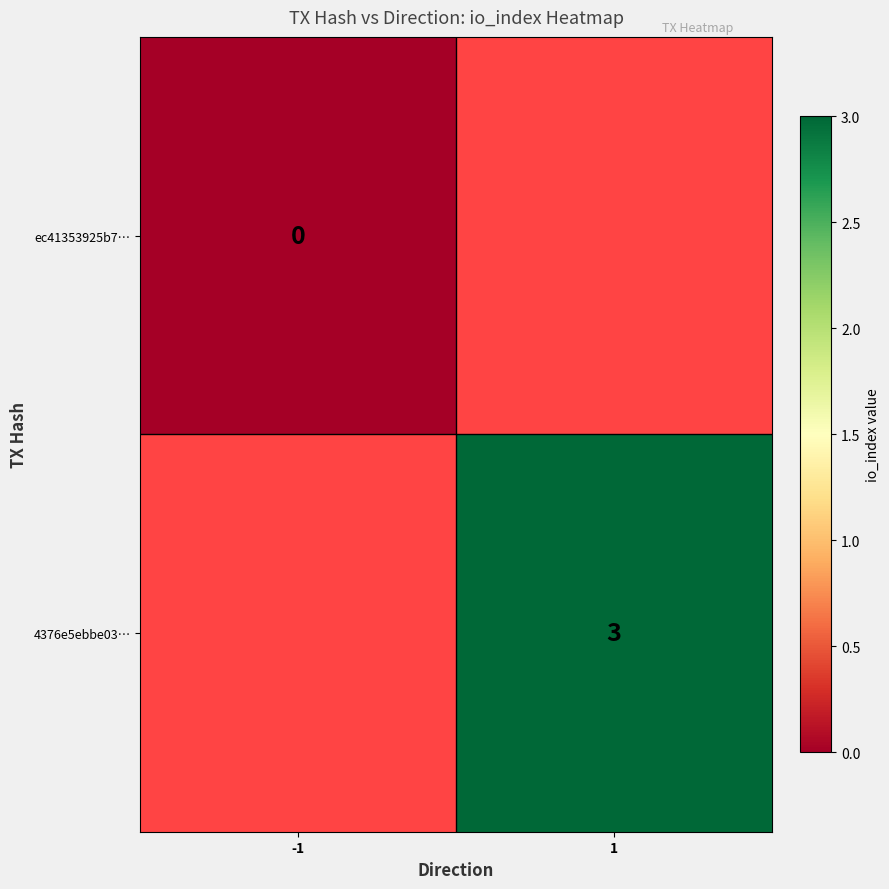

The 4376e5ebbe03… series shows 3 at 1. True or false?

True